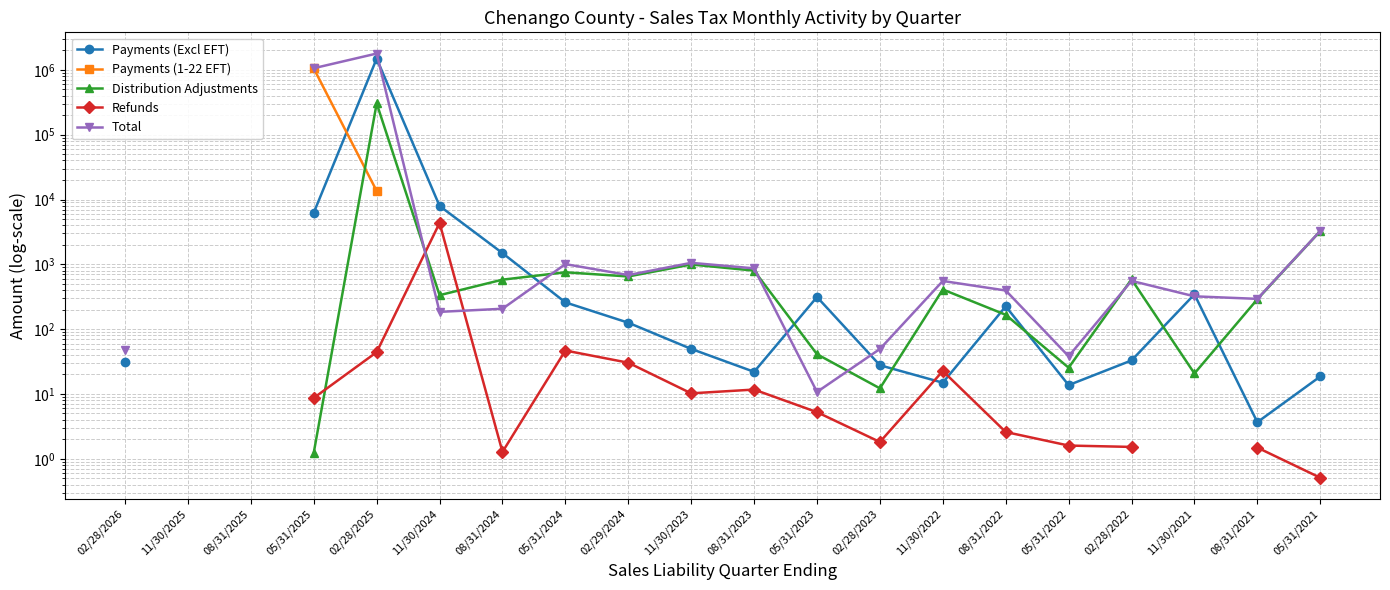

What position from the left is 02/28/2026?

1